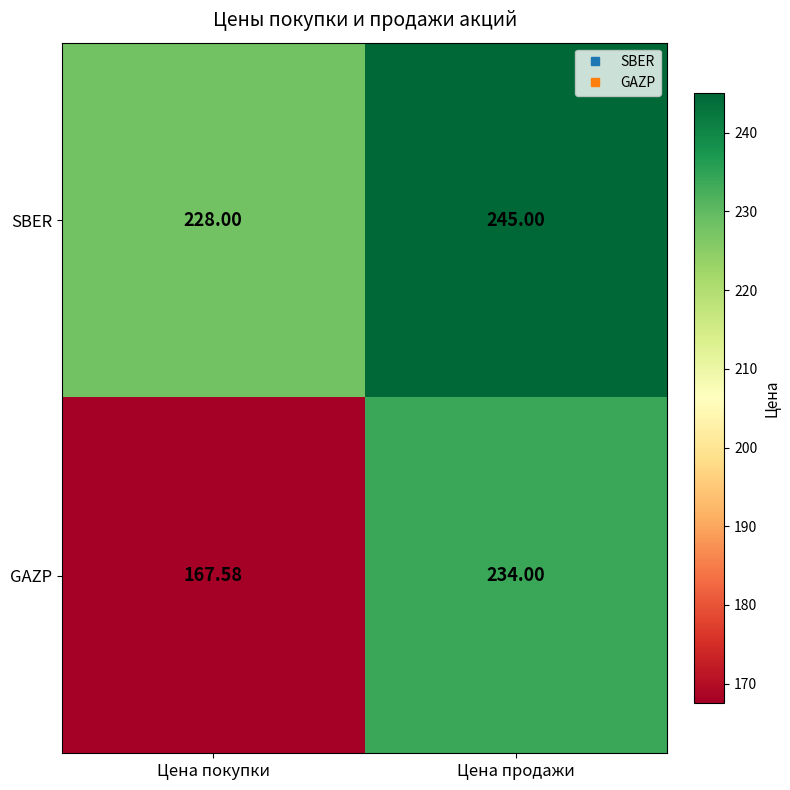

Rank the series by their maximum value, from highest to lowest.

SBER, GAZP